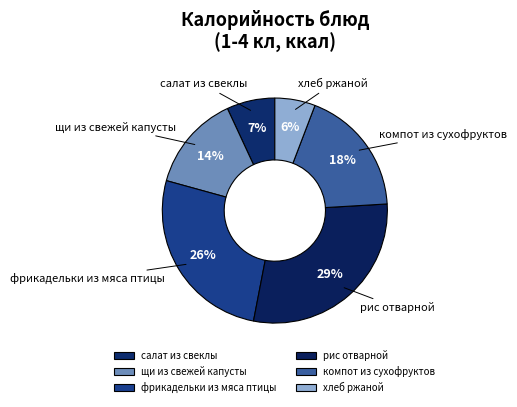

Does any single category account for the majority?

No